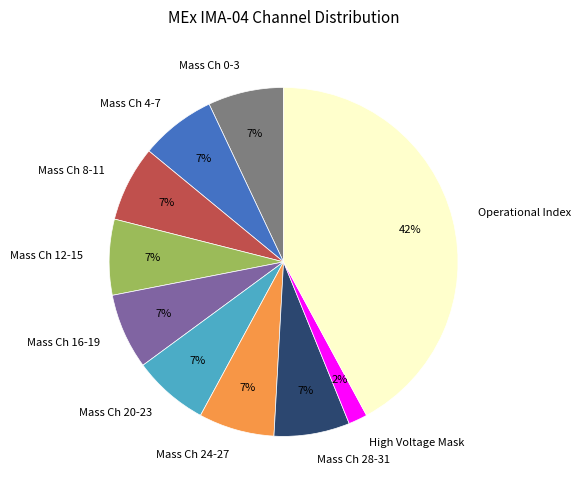

Do Mass Ch 4-7 and Mass Ch 0-3 together represent more than half of the pie?

No